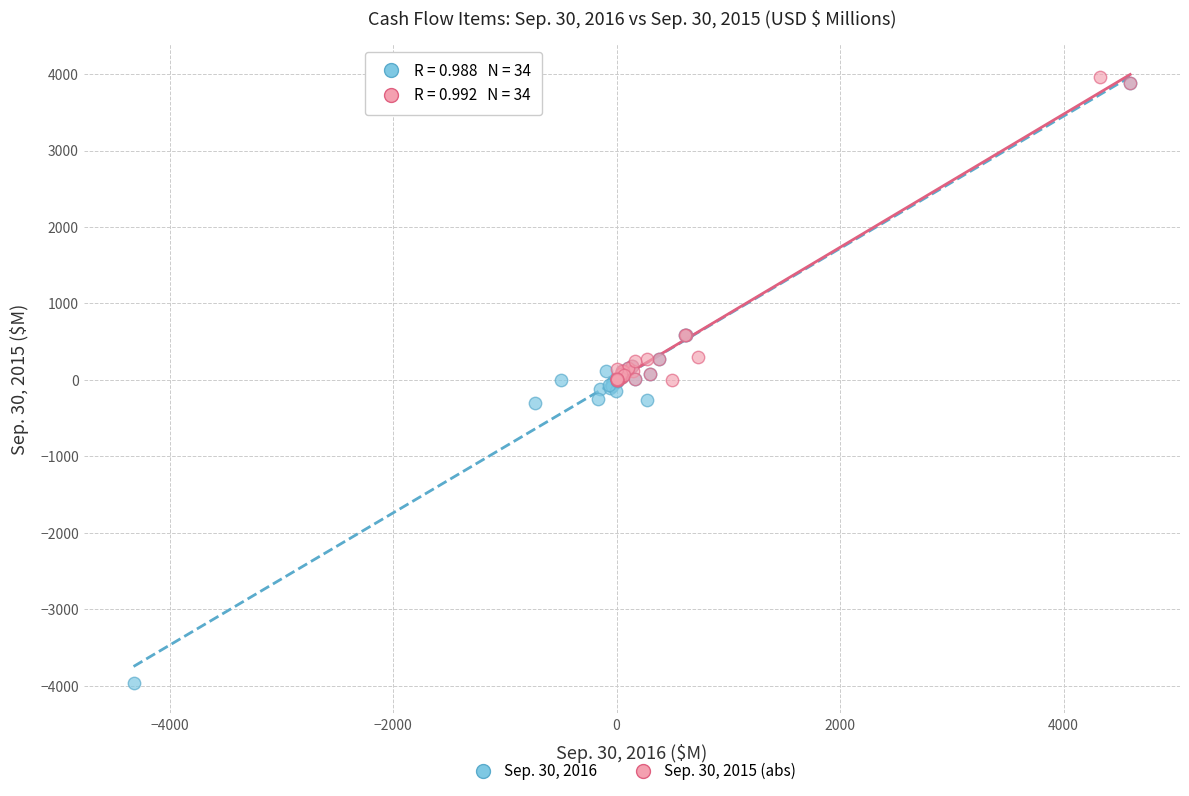

Which series reaches the minimum Y coordinate?

Sep. 30, 2016